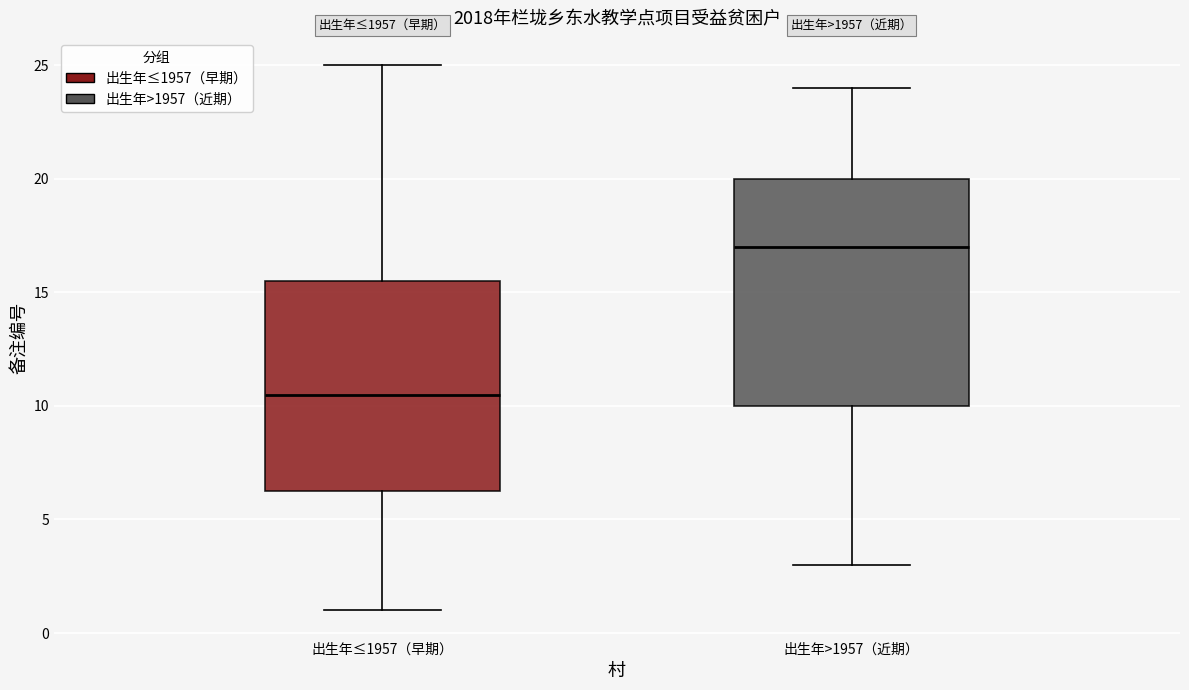

Where does the upper whisker of the box for 出生年>1957（近期） end on the y-axis? The values are not printed on the chart, so give them approximately, as read against the axis.

24.0